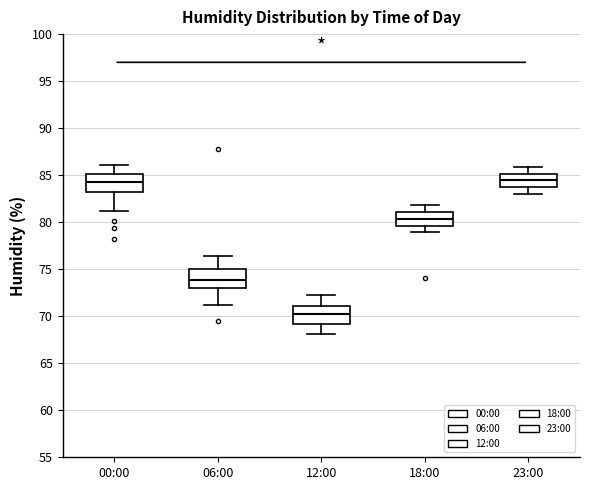

Where does the upper whisker of the box for 00:00 end on the y-axis? The values are not printed on the chart, so give them approximately, as read against the axis.

86.0